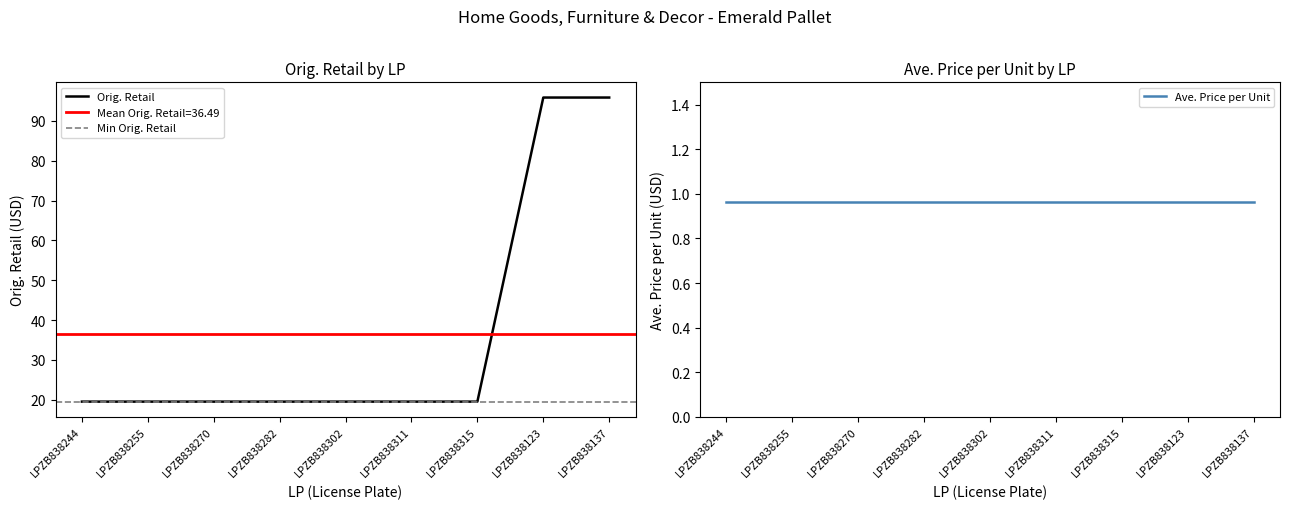

Rank the categories by value from highest to lowest.

LPZB838123, LPZB838137, LPZB838244, LPZB838255, LPZB838270, LPZB838282, LPZB838302, LPZB838311, LPZB838315